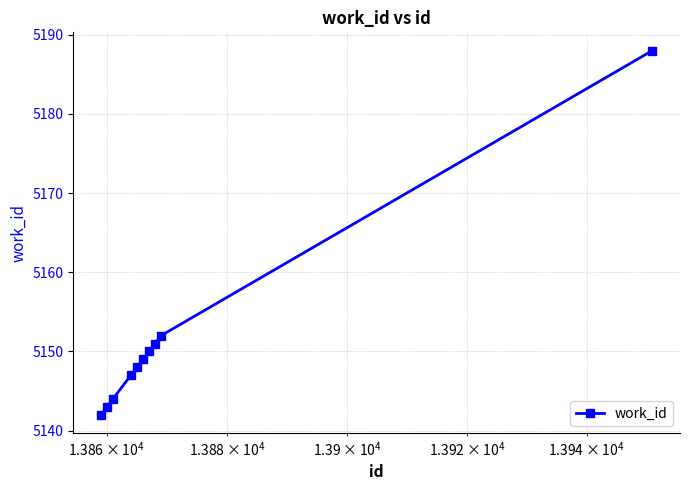

What is the greatest value displayed?

5188